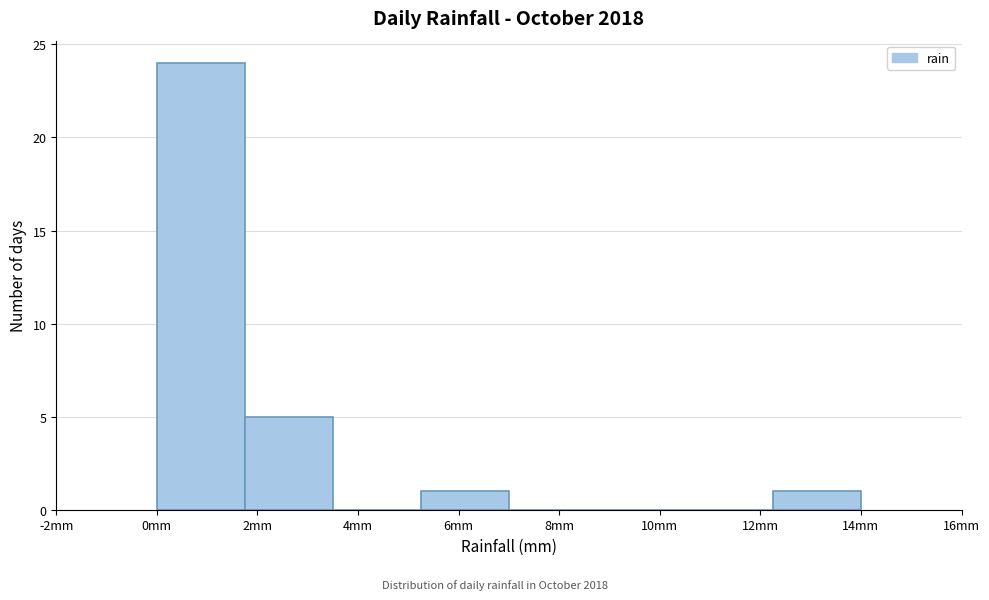

Reading left to right, list every bar in this chart as the range it spans on the x-axis followed by its height. Neither the bar edges nor the heights are printed on the chart, so give them approximately, as read against the axes.

0.00 to 1.75: 24
1.75 to 3.50: 5
3.50 to 5.25: 0
5.25 to 7.00: 1
7.00 to 8.75: 0
8.75 to 10.50: 0
10.50 to 12.25: 0
12.25 to 14.00: 1